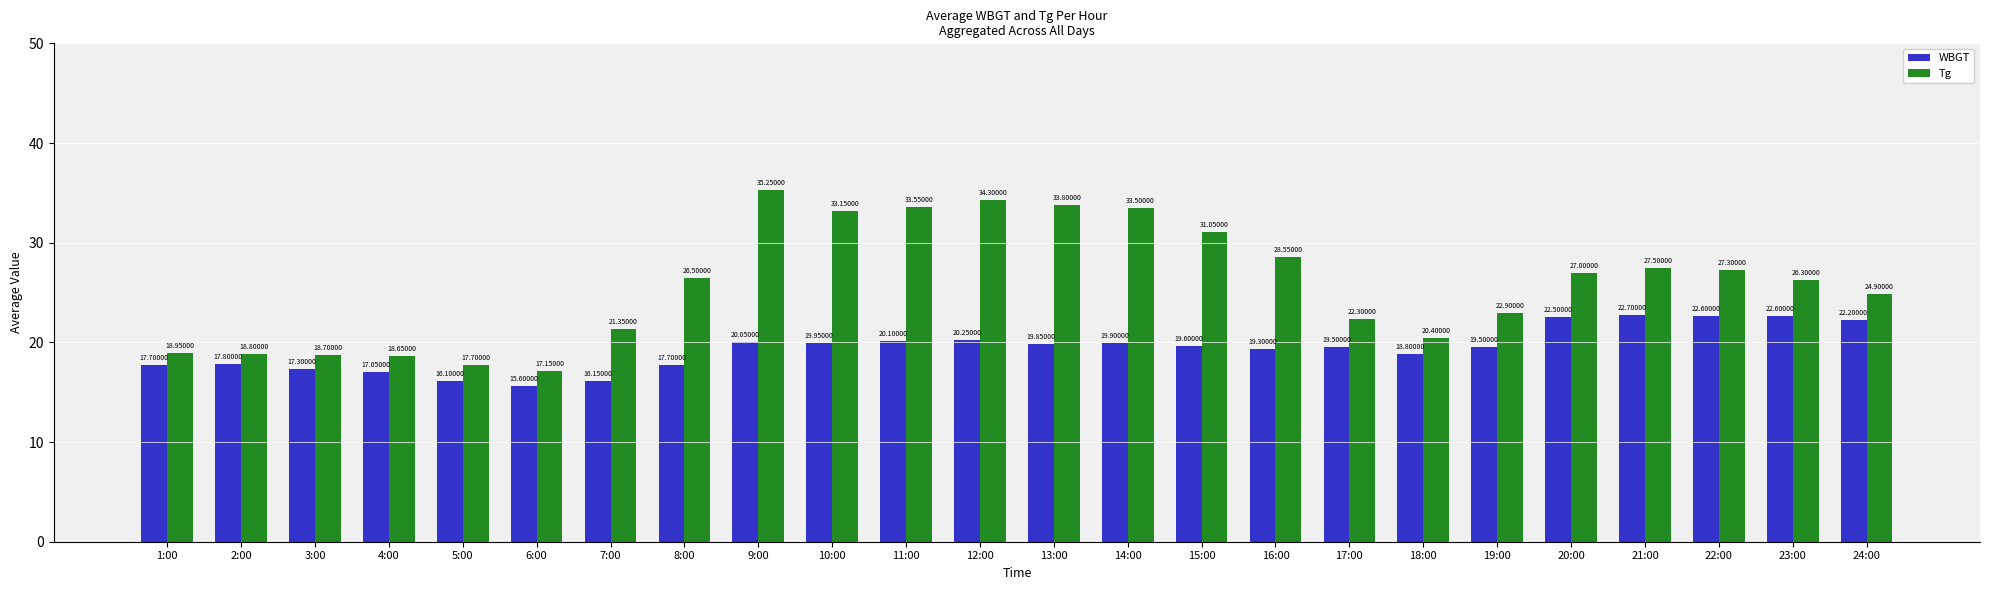

What is the label of the 14th bar from the left?

14:00